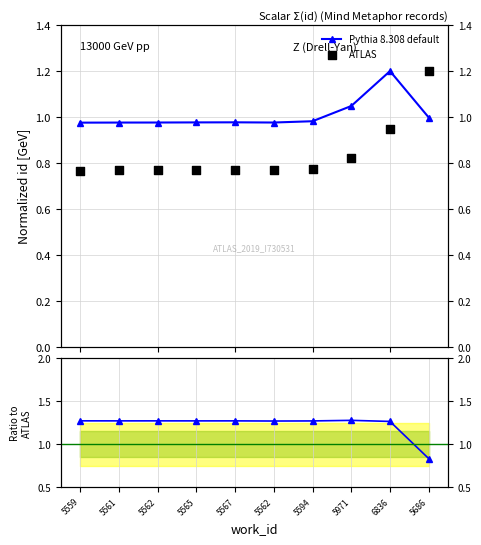

At which category is the sum across all series the highest?

6836